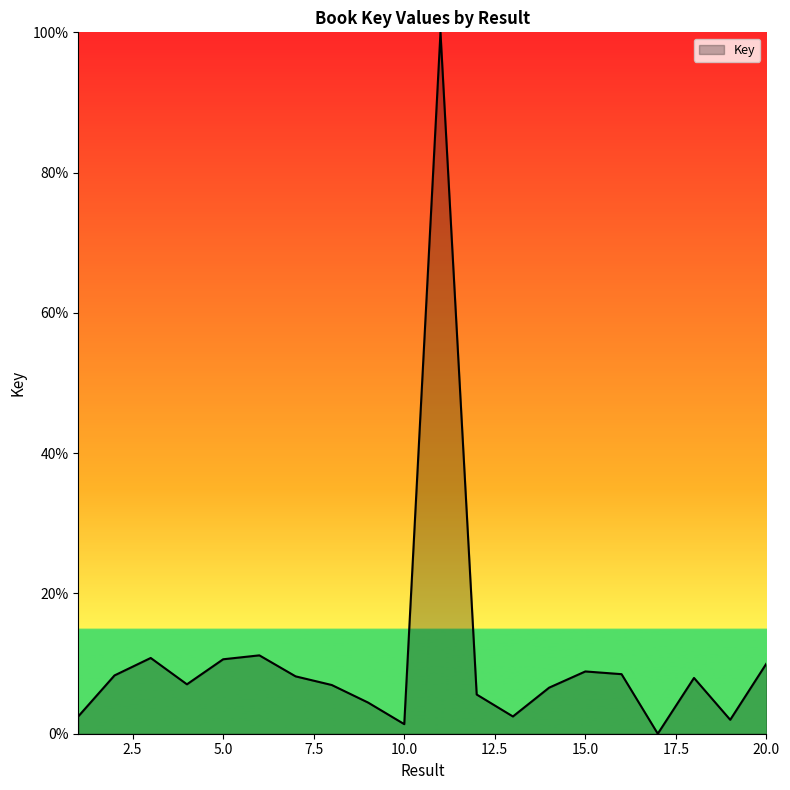

What is the difference between the maximum and minimum values?

100.0